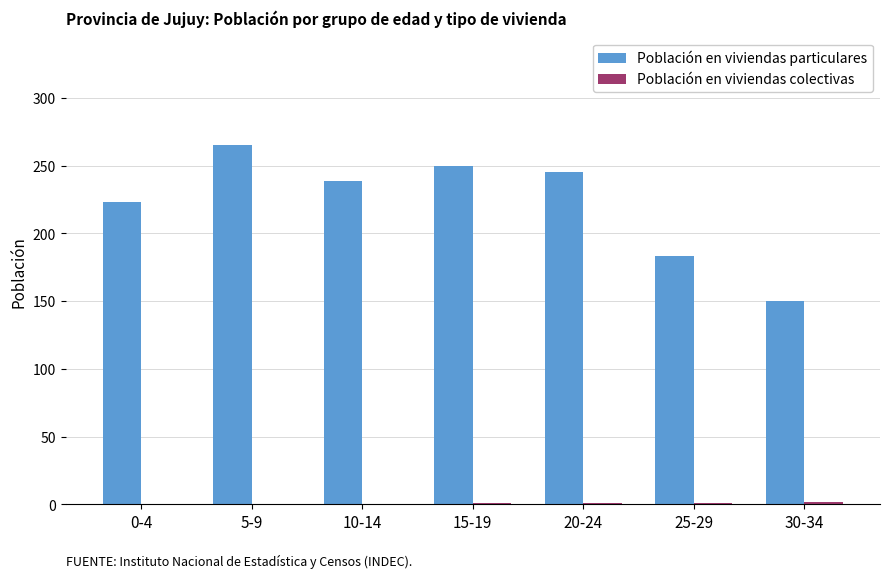

Is it true that Población en viviendas particulares equals 245 at 20-24?

True